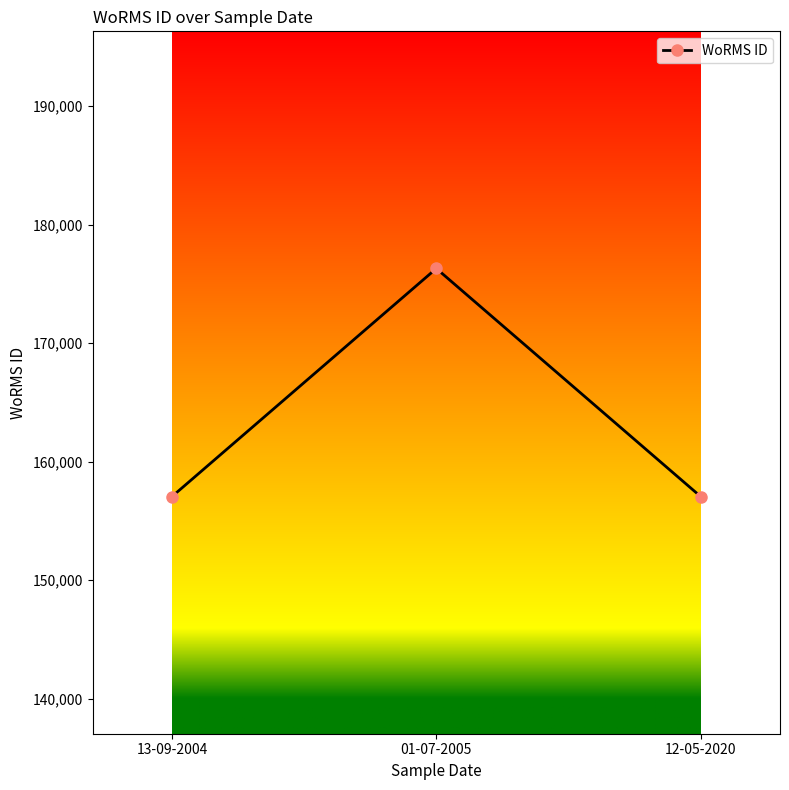

The value at 01-07-2005 is 176294. True or false?

True